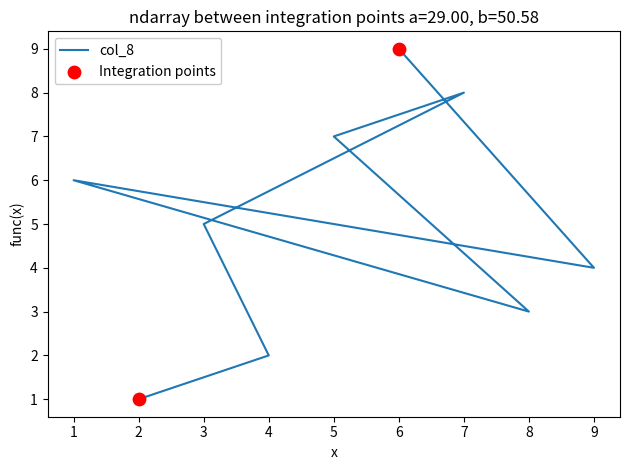

What is the ratio of the value at 9 to the value at 7?

0.5